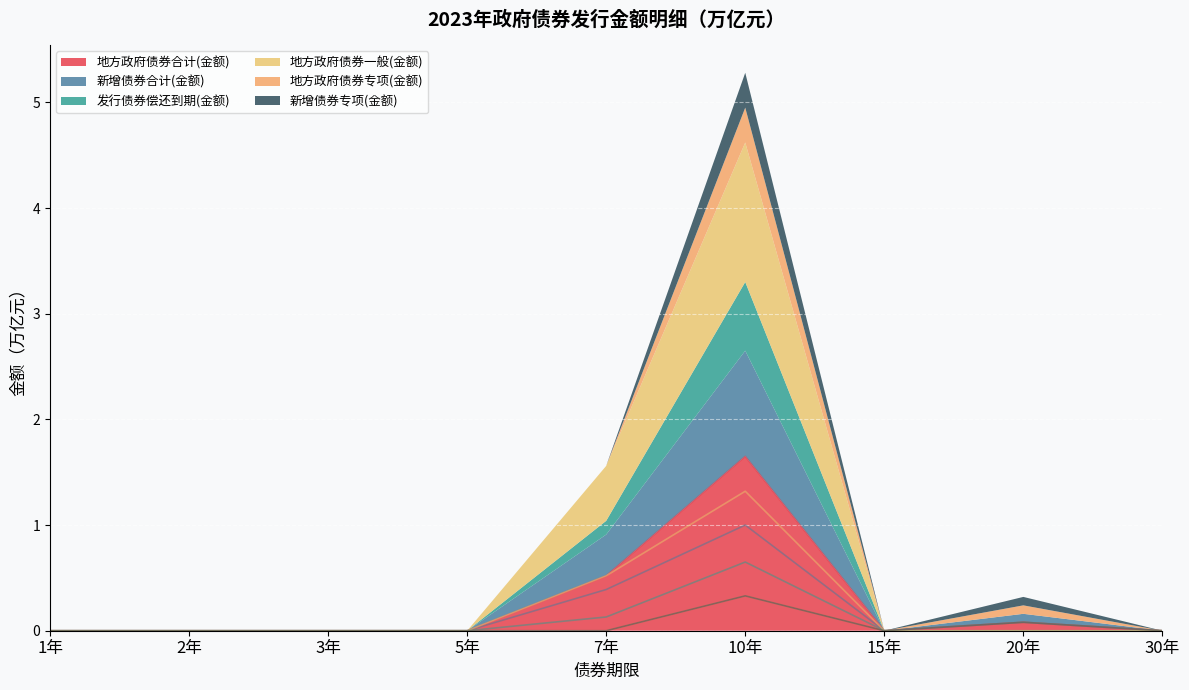

True or false: 发行债券偿还到期(金额) and 地方政府债券合计(金额) intersect in this chart.

False